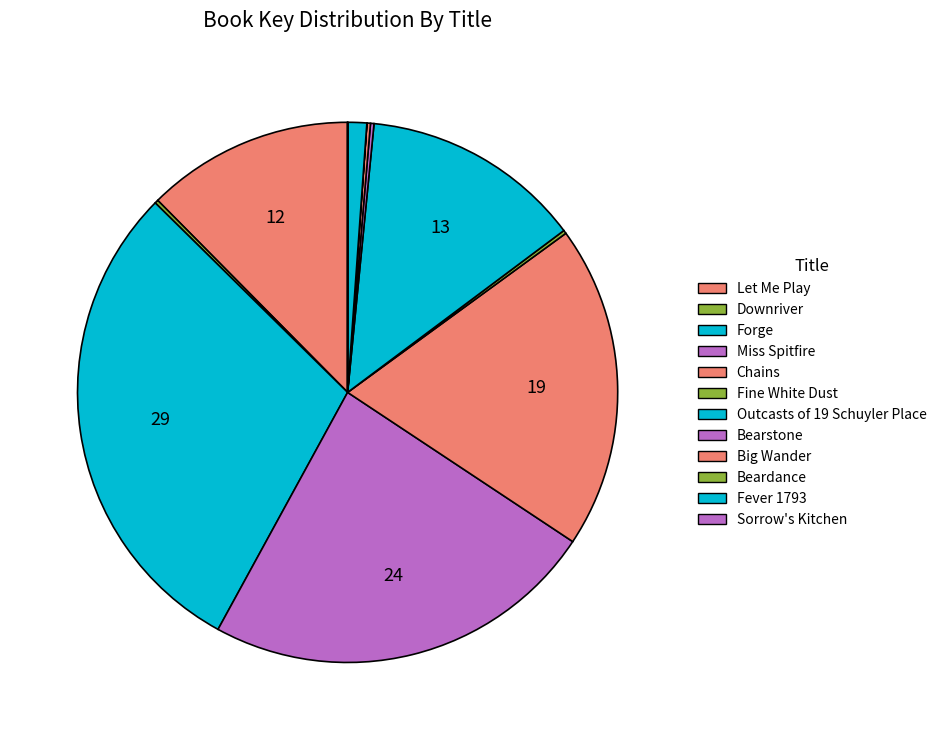

How many slices are in this pie chart?

12